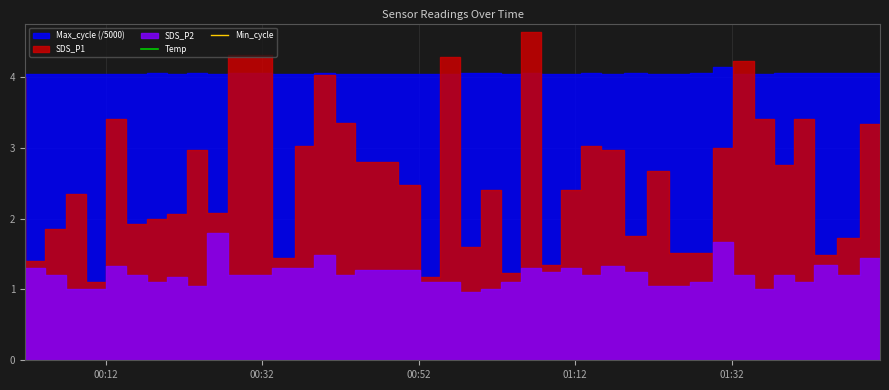

True or false: Min_cycle has more than 1 points higher than both neighbors.

False